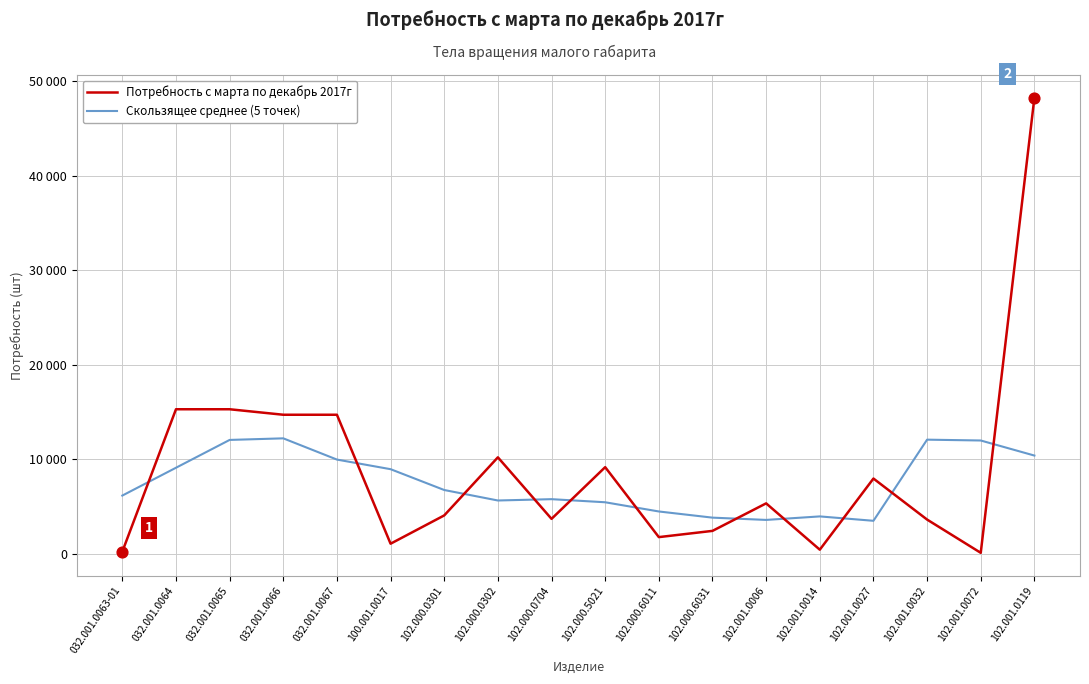

At which category is the sum across all series the highest?

102.001.0119